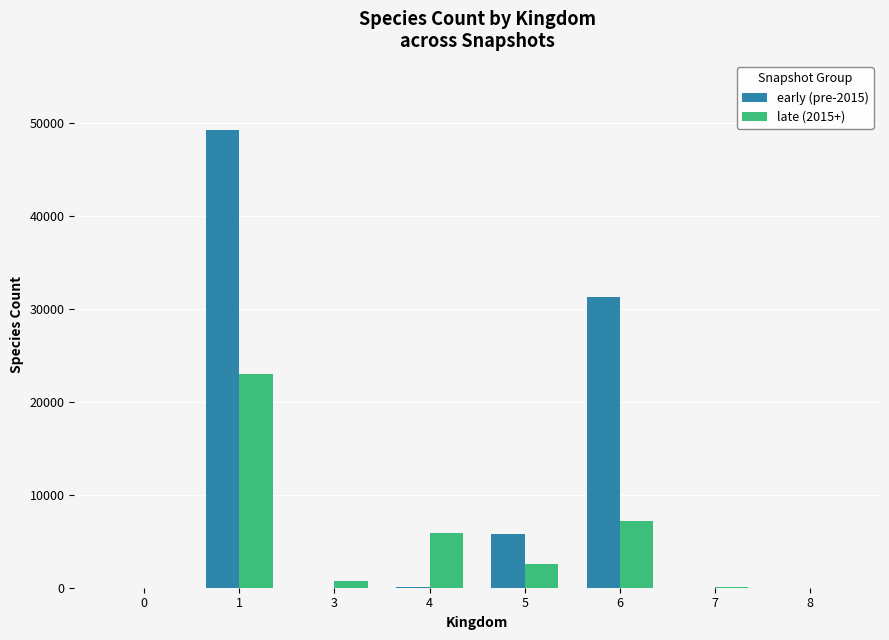

What is the sum of the late (2015+) values at 7 and 4?

5966